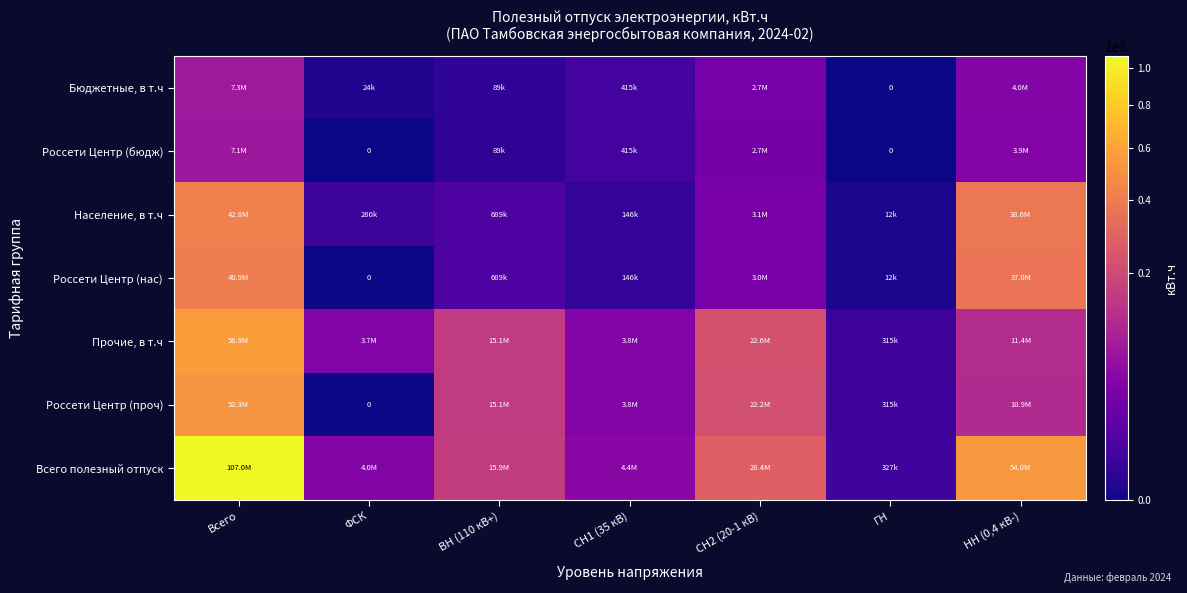

At which label does Россети Центр (проч) reach its peak?

Всего